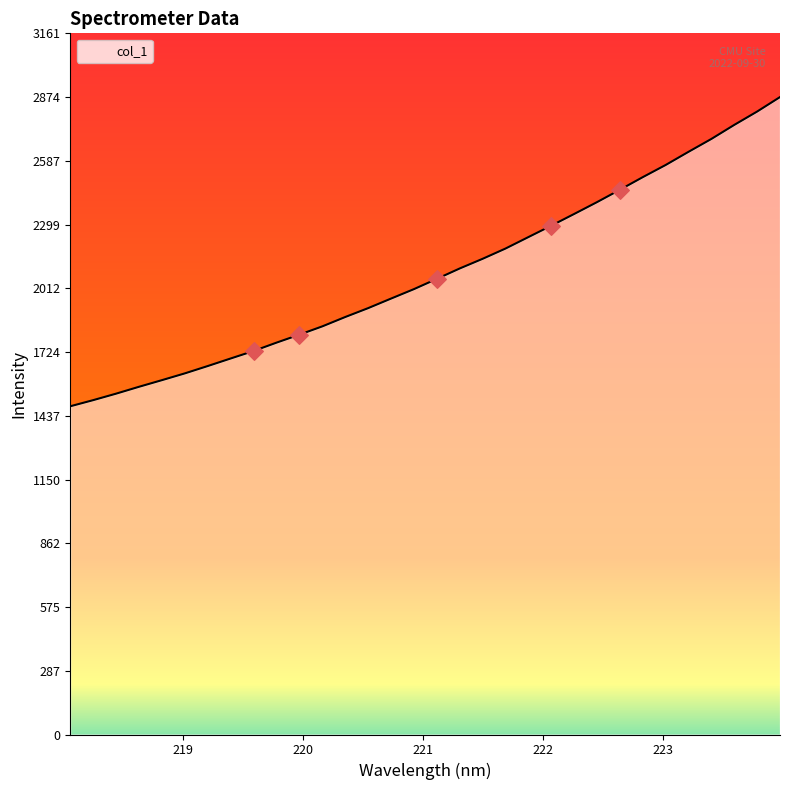

What is the ratio of the value at 219.3979 to the value at 221.8812?

0.8